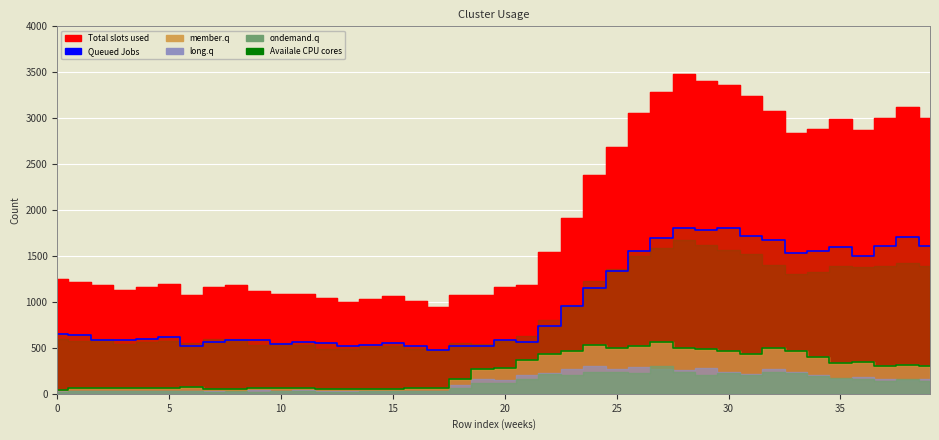

At how many categories does at least one series exceed 79?

40